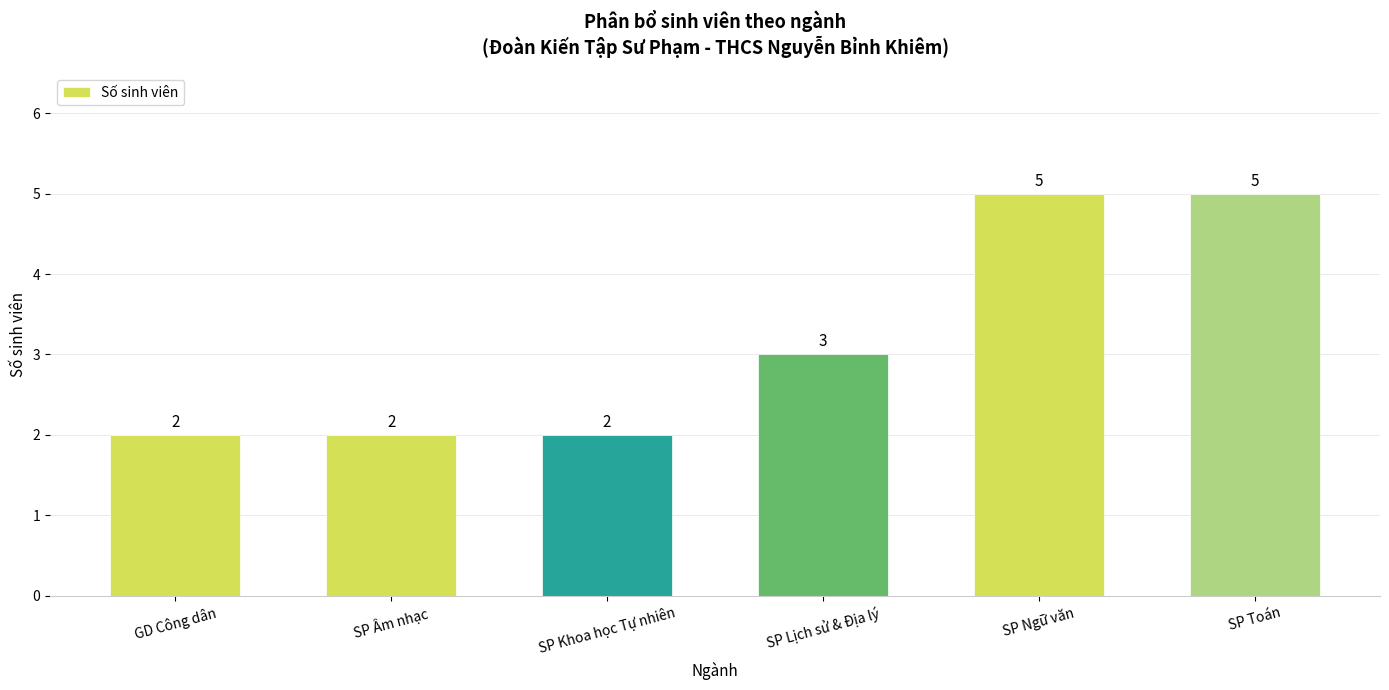

What is the label of the 4th bar from the left?

SP Lịch sử & Địa lý